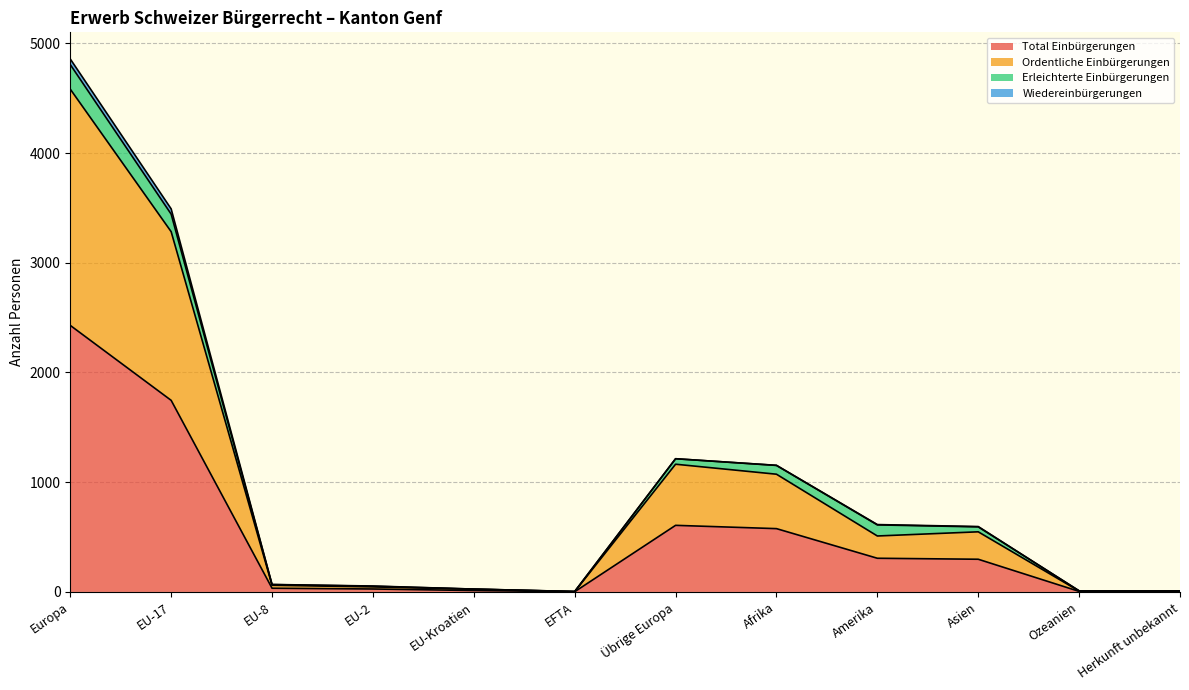

Is the value of Total Einbürgerungen at Amerika greater than the value of Ordentliche Einbürgerungen at EU-Kroatien?

Yes